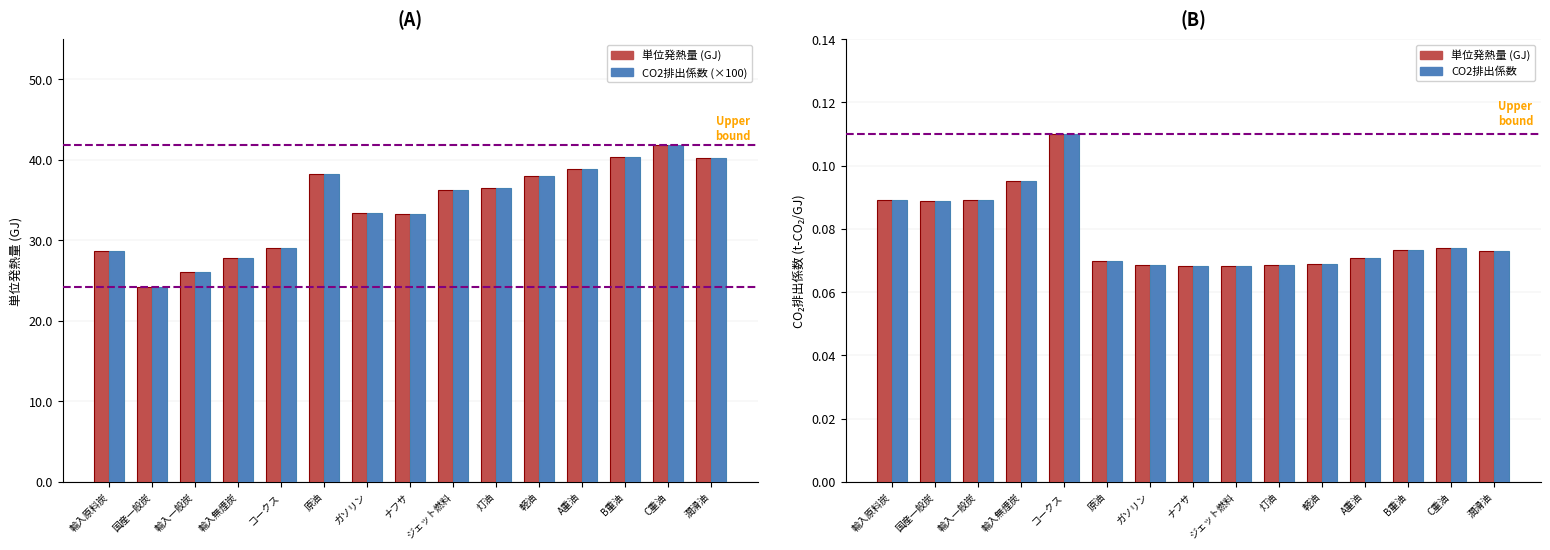

What are all the series names shown in the legend?

単位発熱量 (GJ), CO2排出係数 (×100), CO2排出係数